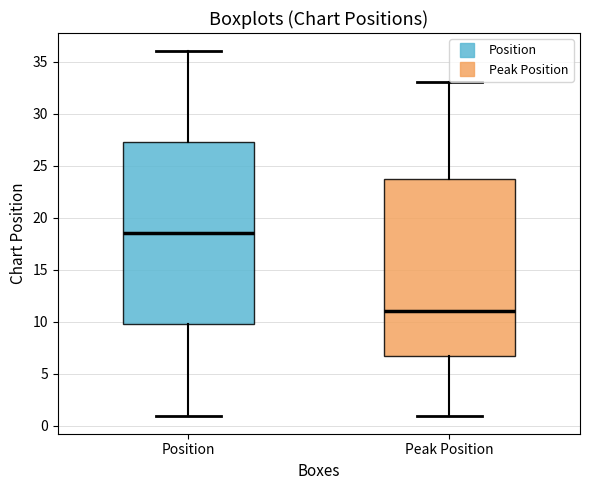

Where does the lower whisker of the box for Peak Position end on the y-axis? The values are not printed on the chart, so give them approximately, as read against the axis.

1.0